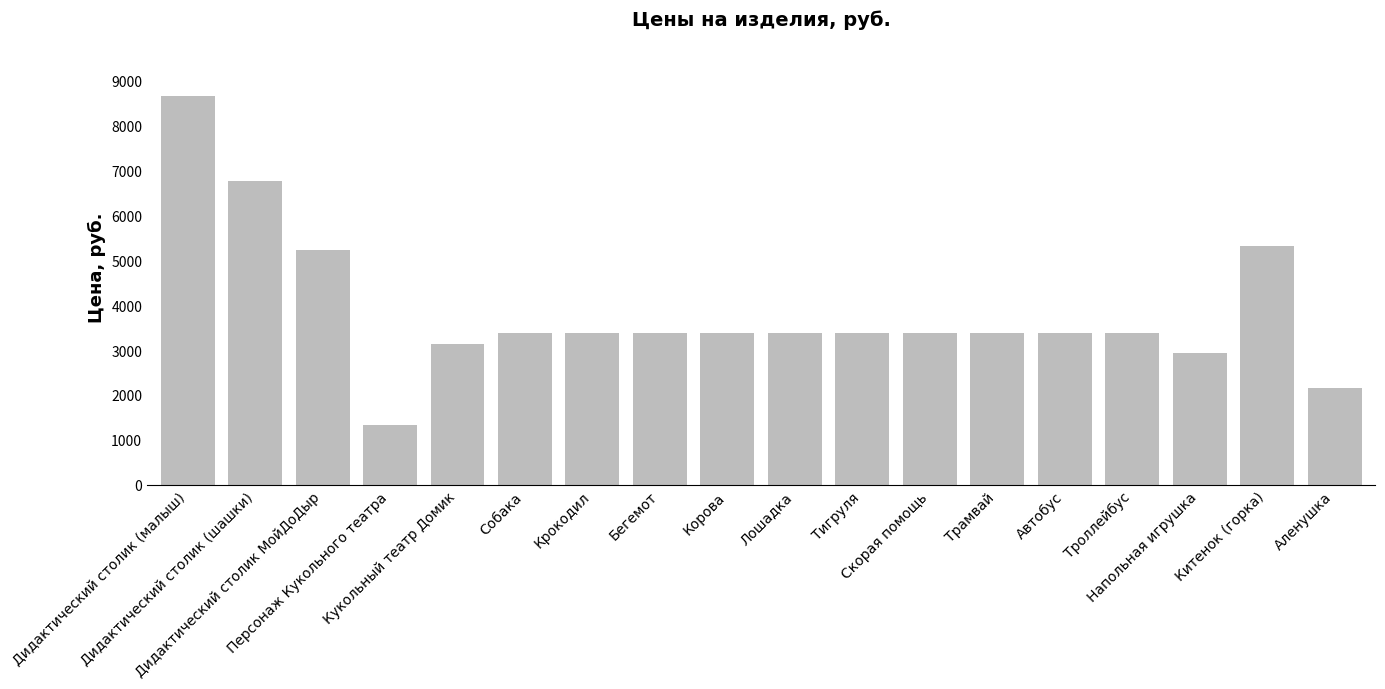

How many bars are there in total?

18